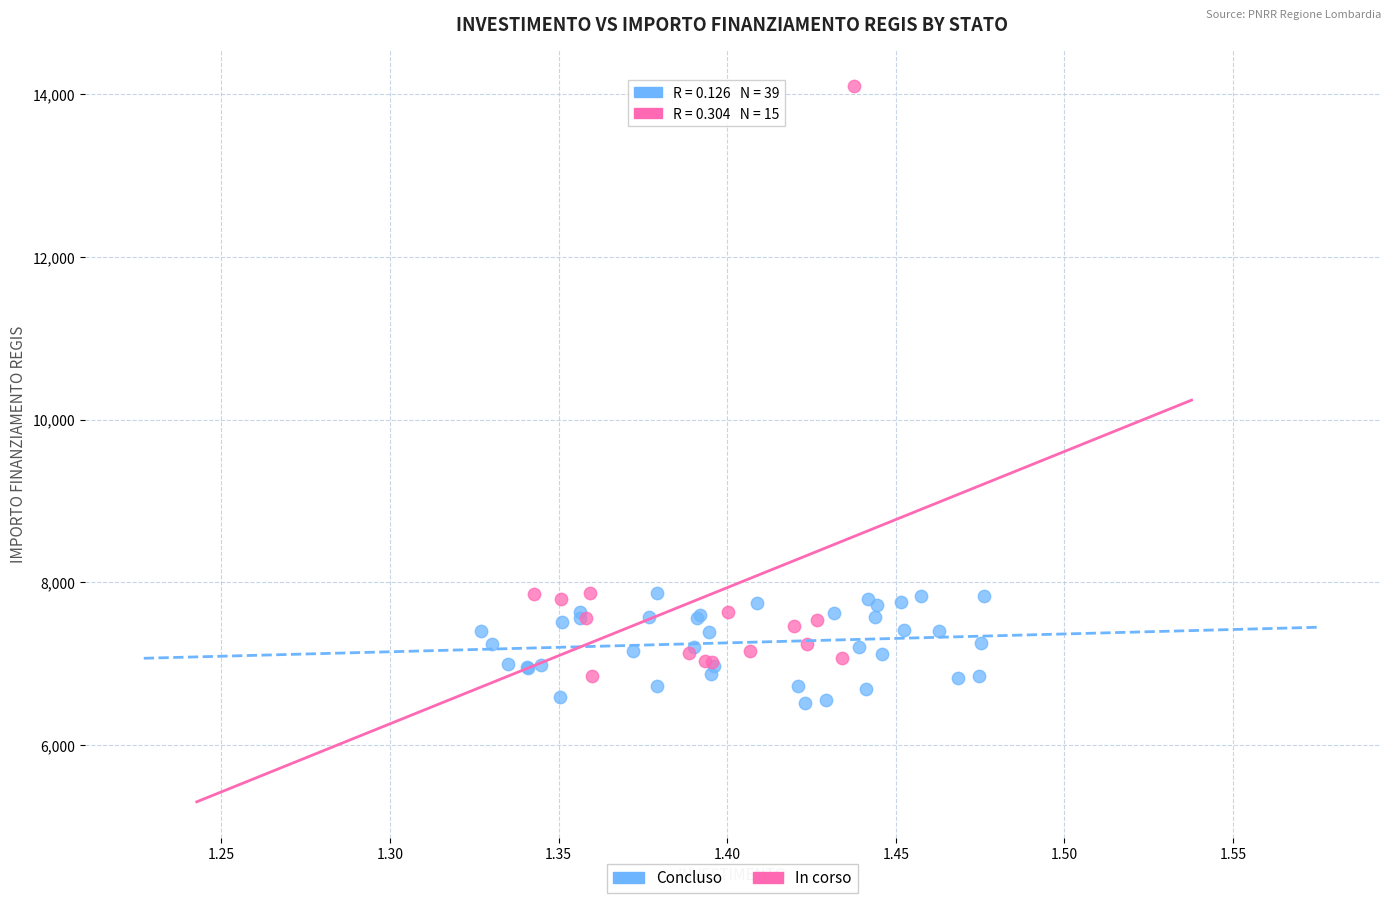

Which series reaches the maximum Y coordinate?

In corso